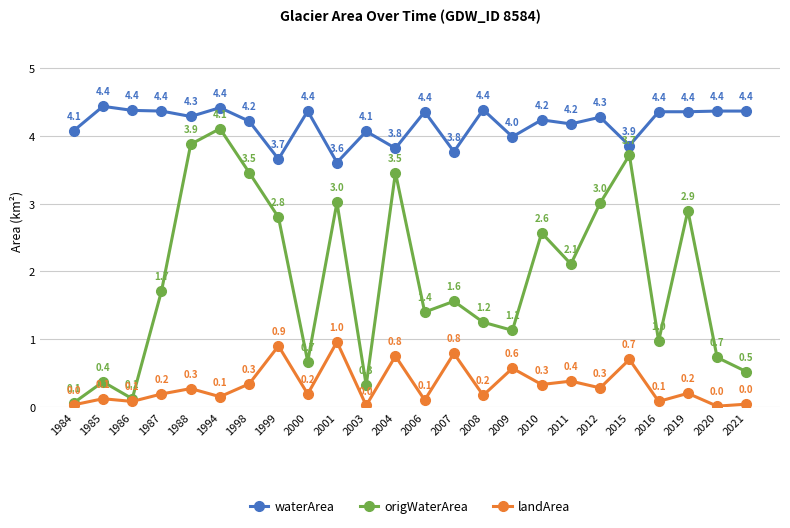

The value of waterArea at 2020 is 6.4. True or false?

False